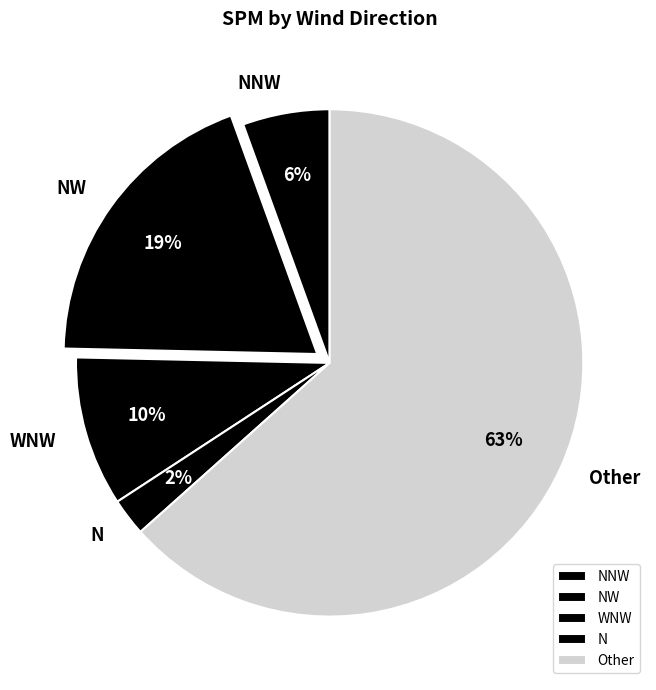

To the nearest percent, what portion does WNW represent?

10%